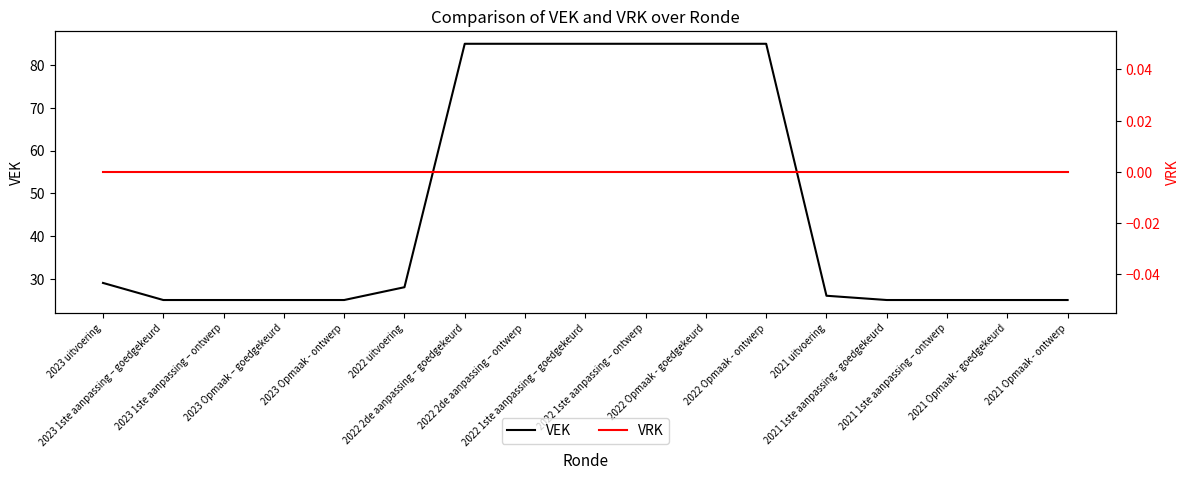

At 2022 2de aanpassing – goedgekeurd, list the series in order from largest to smallest.

VEK, VRK